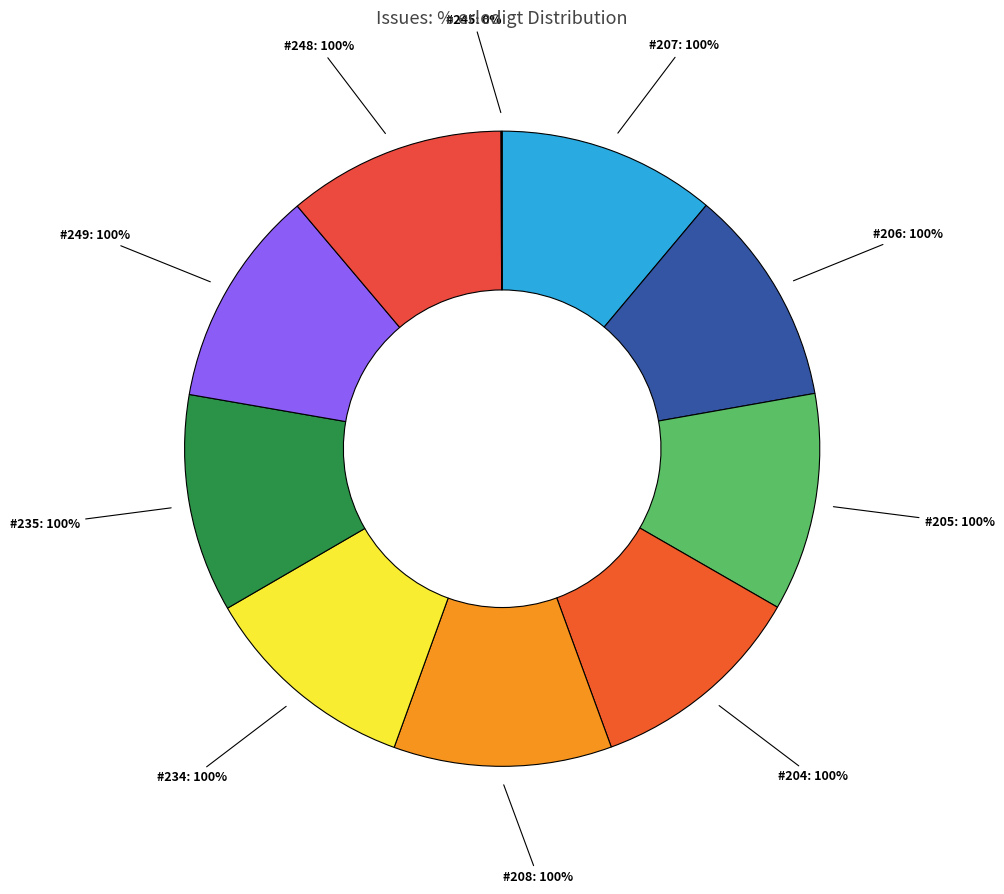

Is there any slice that represents more than half of the pie?

No